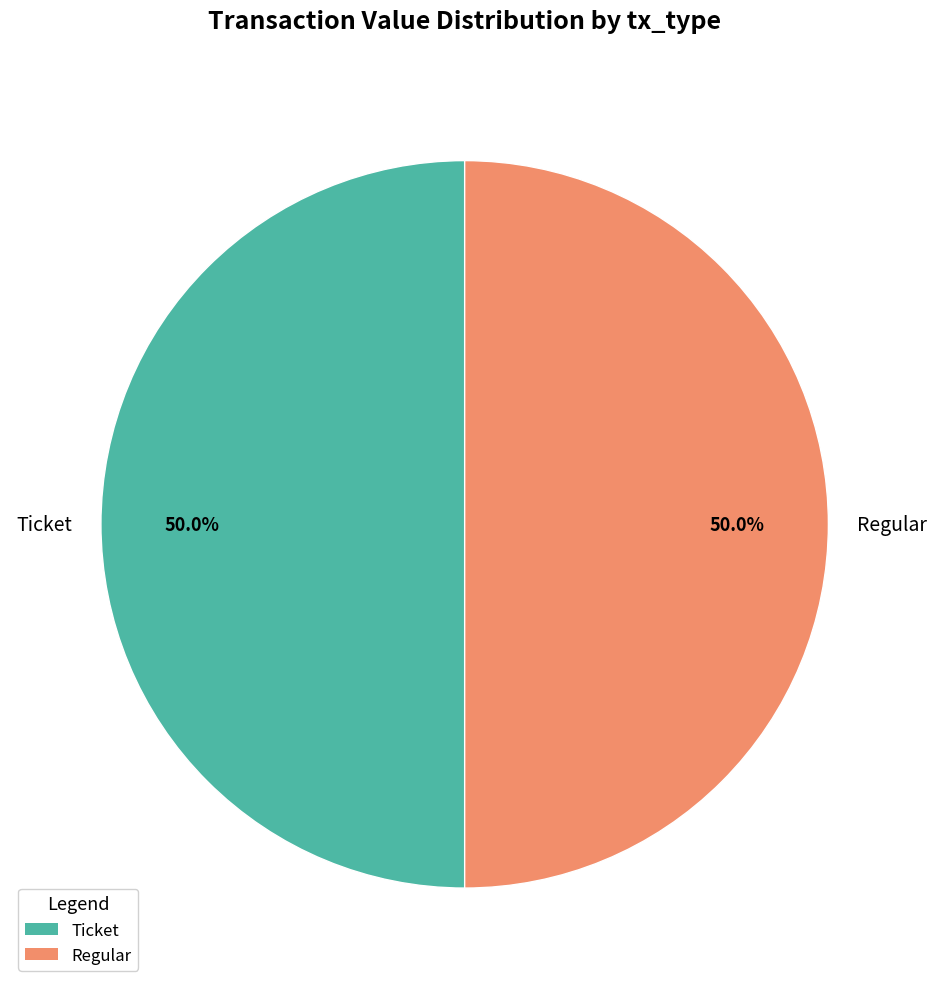

What is the ratio of the value at Regular to the value at Ticket?

1.0